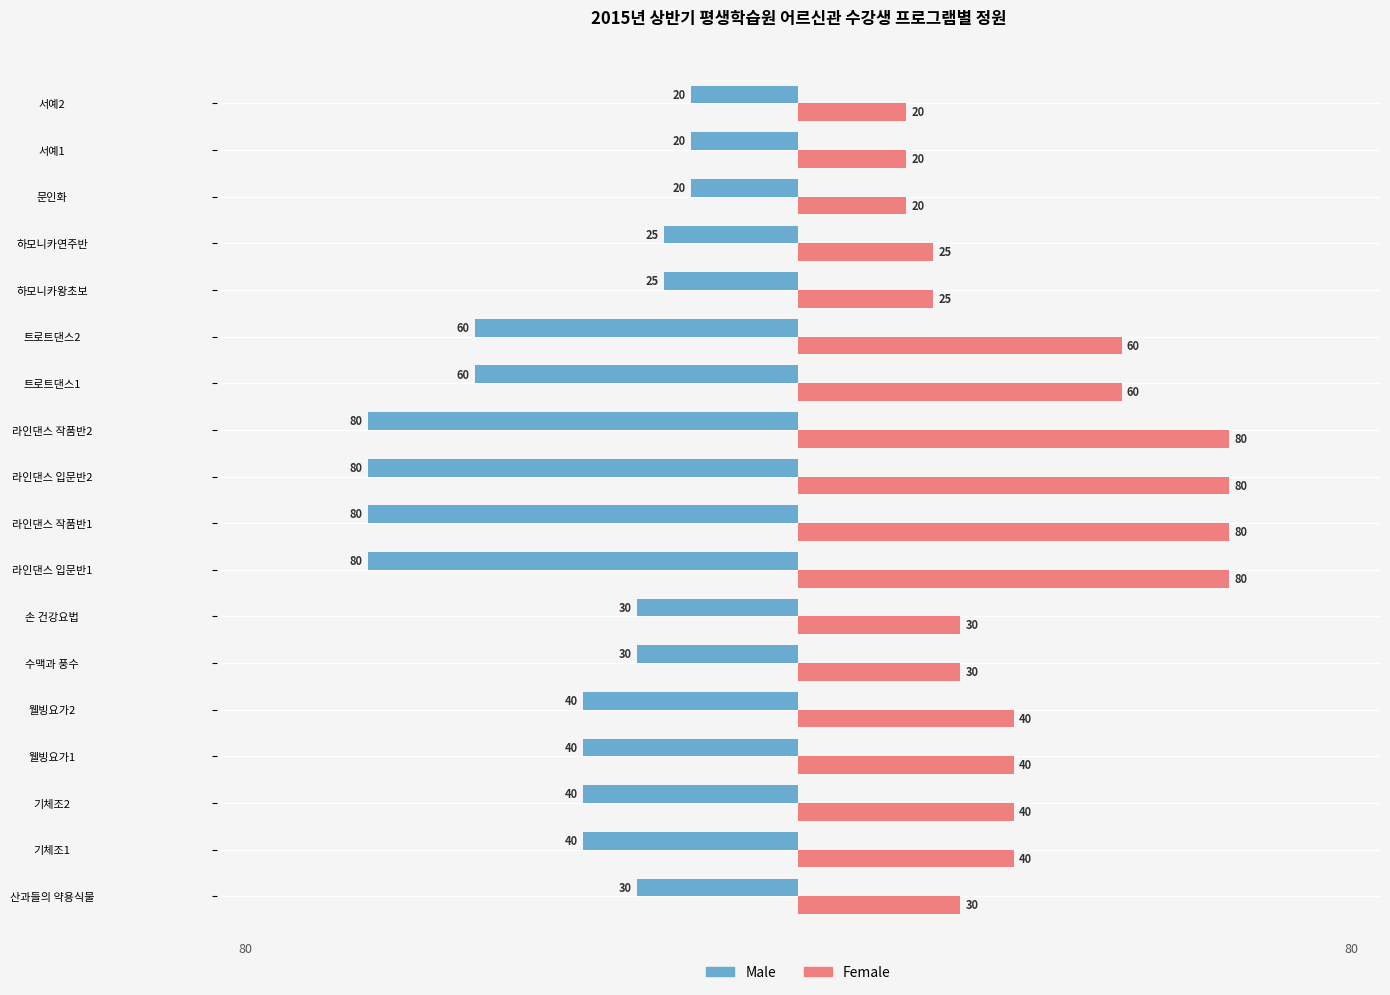

What is the difference between the maximum and minimum values in the Male series?

60